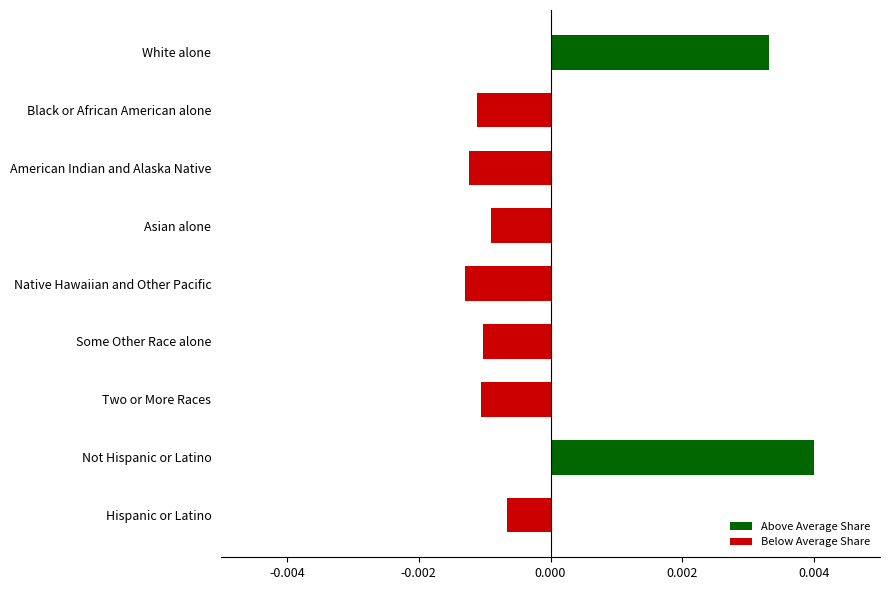

How many values are below zero?

7